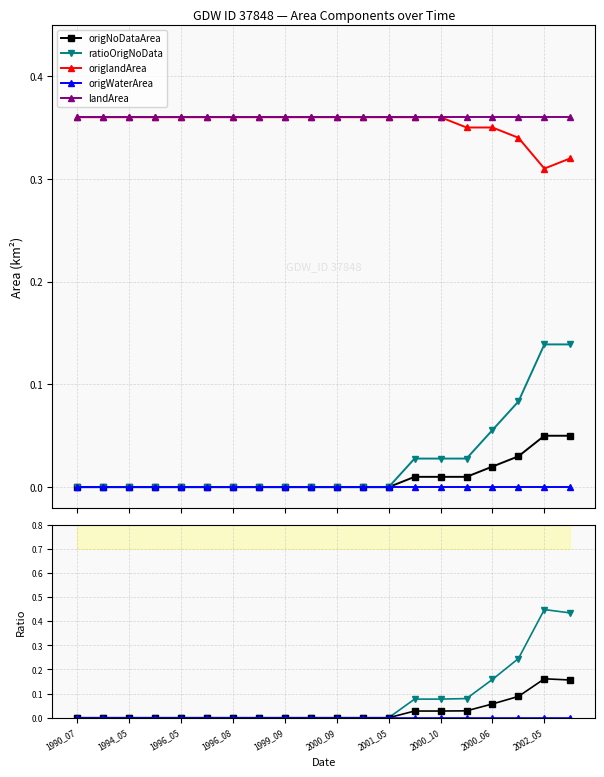

The origNoDataArea series shows 0.0 at 2000_09. True or false?

True